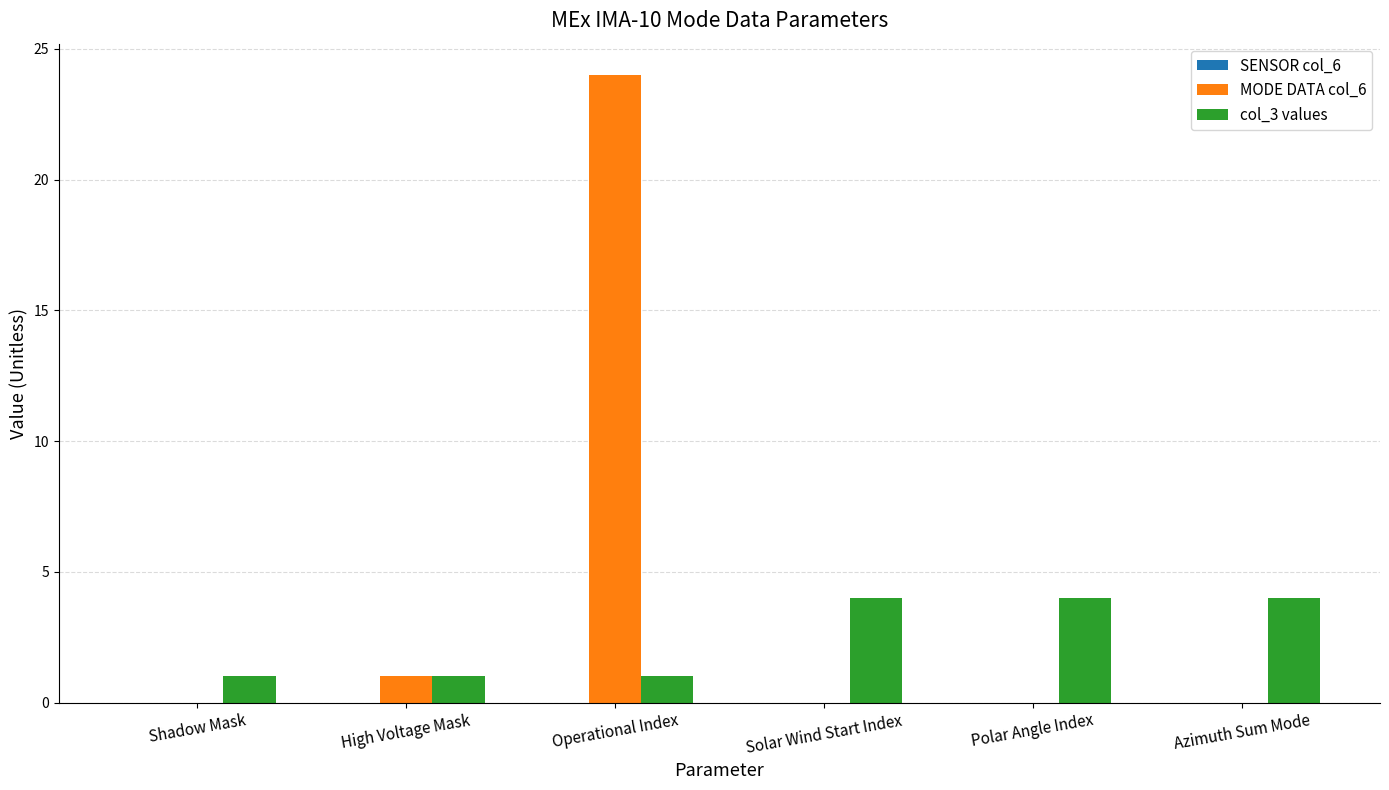

Which series has the widest spread of values?

MODE DATA col_6